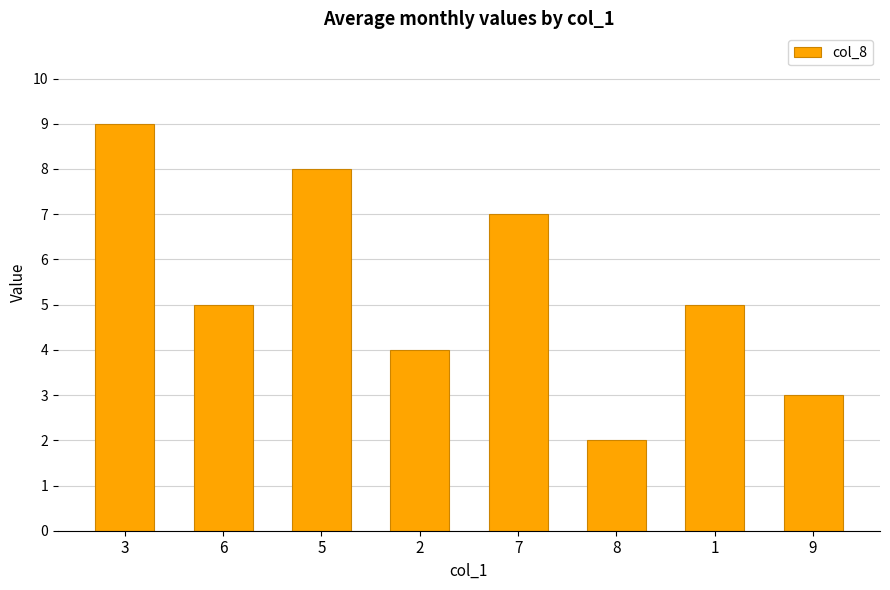

Is it true that the value at 3 is 9?

True